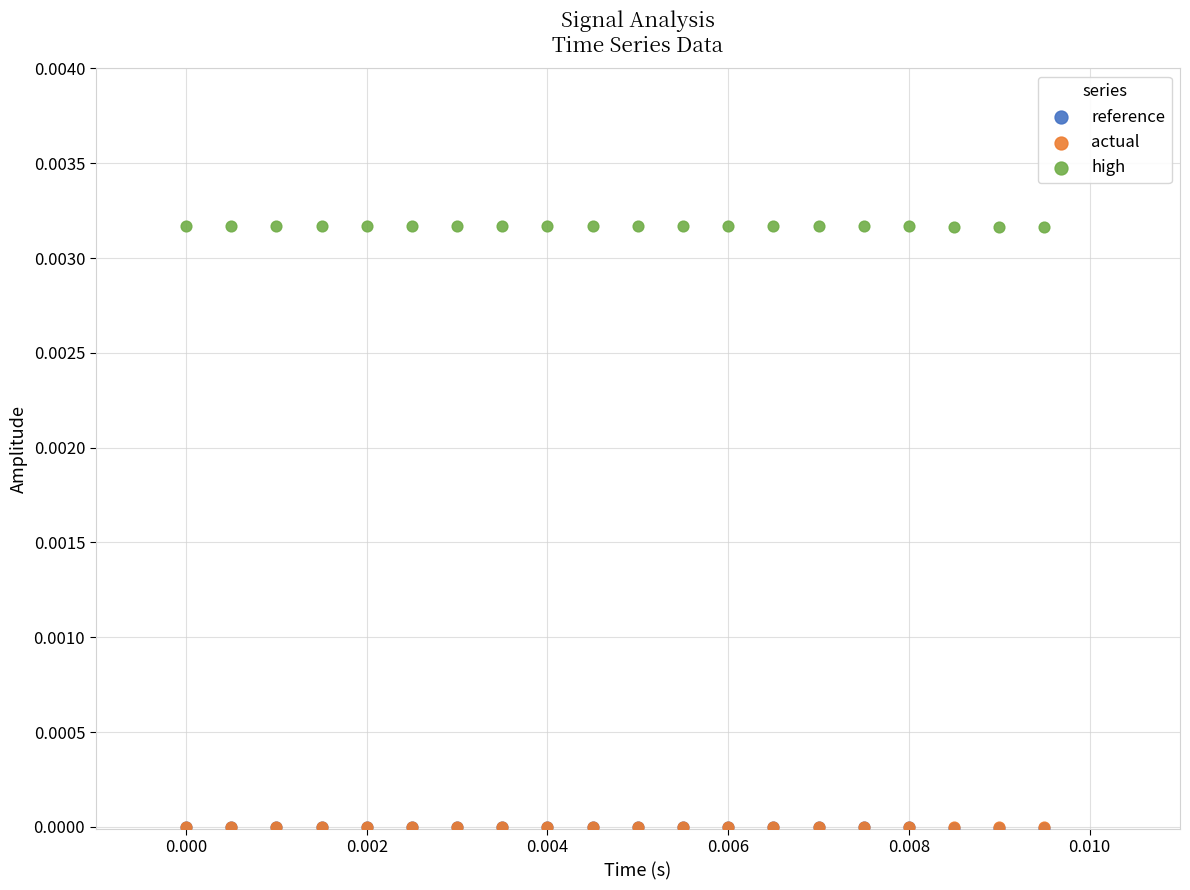

What are all the series names shown in the legend?

reference, actual, high